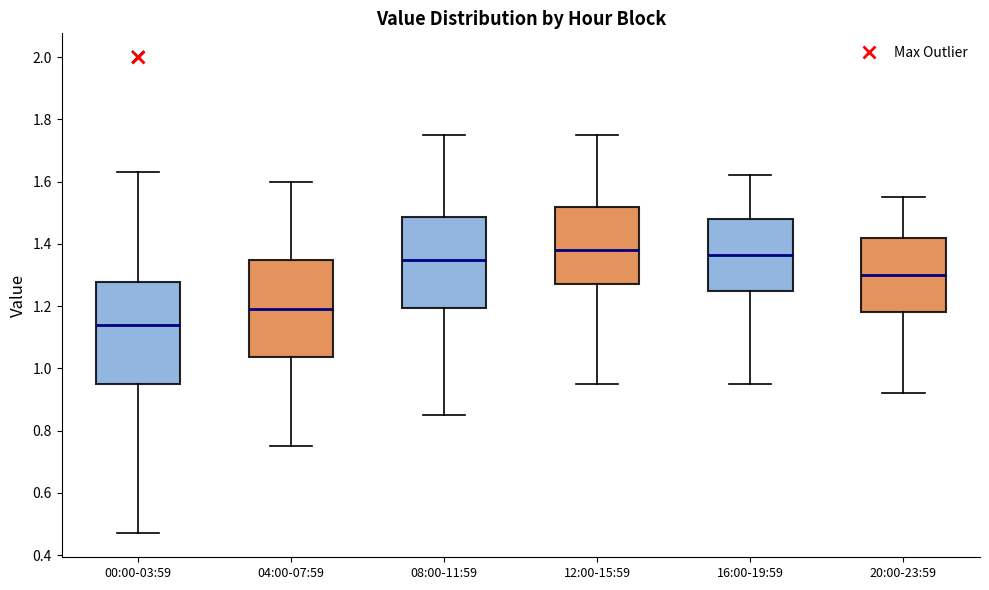

Reading left to right, read every box against the y-axis: the position of its median line, the range the box covers, and the ends of its whiskers. The values are not printed on the chart, so give them approximately, as read against the axis.

00:00-03:59: median 1.14, box 0.96 to 1.28, whiskers 0.48 to 1.64
04:00-07:59: median 1.20, box 1.04 to 1.36, whiskers 0.76 to 1.60
08:00-11:59: median 1.36, box 1.20 to 1.48, whiskers 0.86 to 1.76
12:00-15:59: median 1.38, box 1.28 to 1.52, whiskers 0.96 to 1.76
16:00-19:59: median 1.36, box 1.26 to 1.48, whiskers 0.96 to 1.62
20:00-23:59: median 1.30, box 1.18 to 1.42, whiskers 0.92 to 1.56